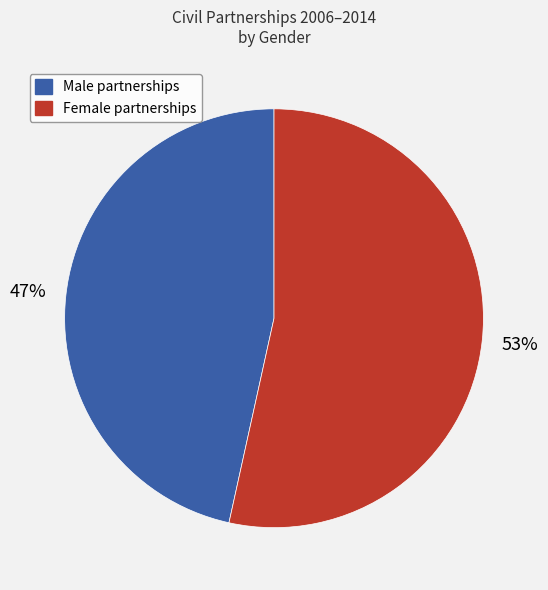

Is there a majority slice in this chart?

Yes